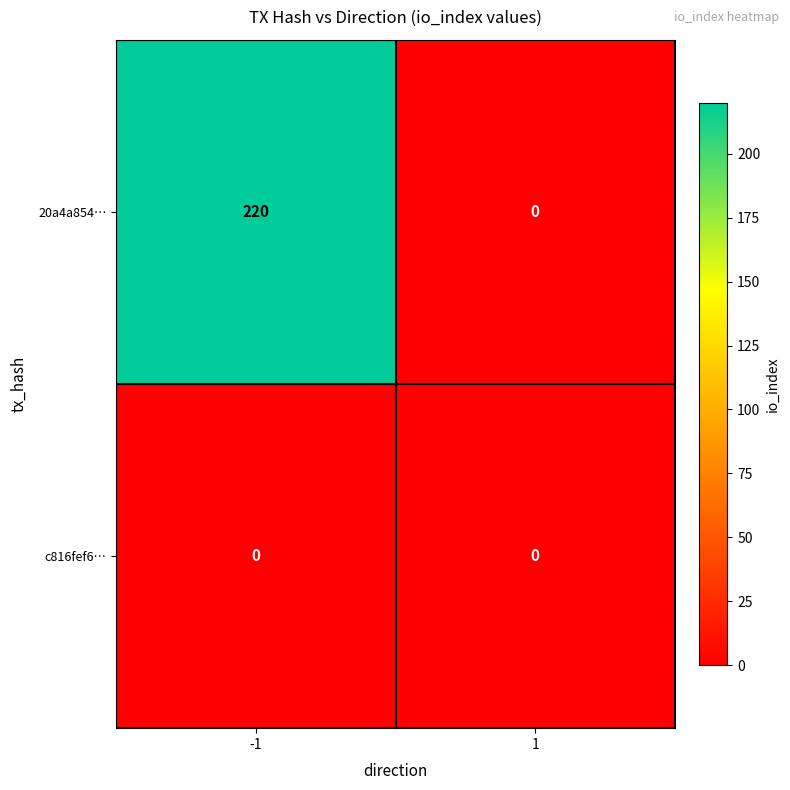

Which series changed the most between -1 and 1?

20a4a854…